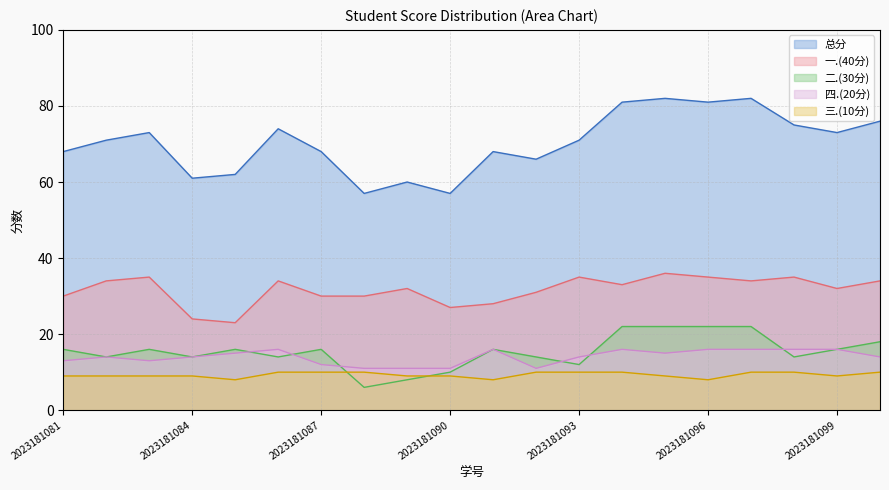

The 三.(10分) series shows 9 at 2023181084. True or false?

True